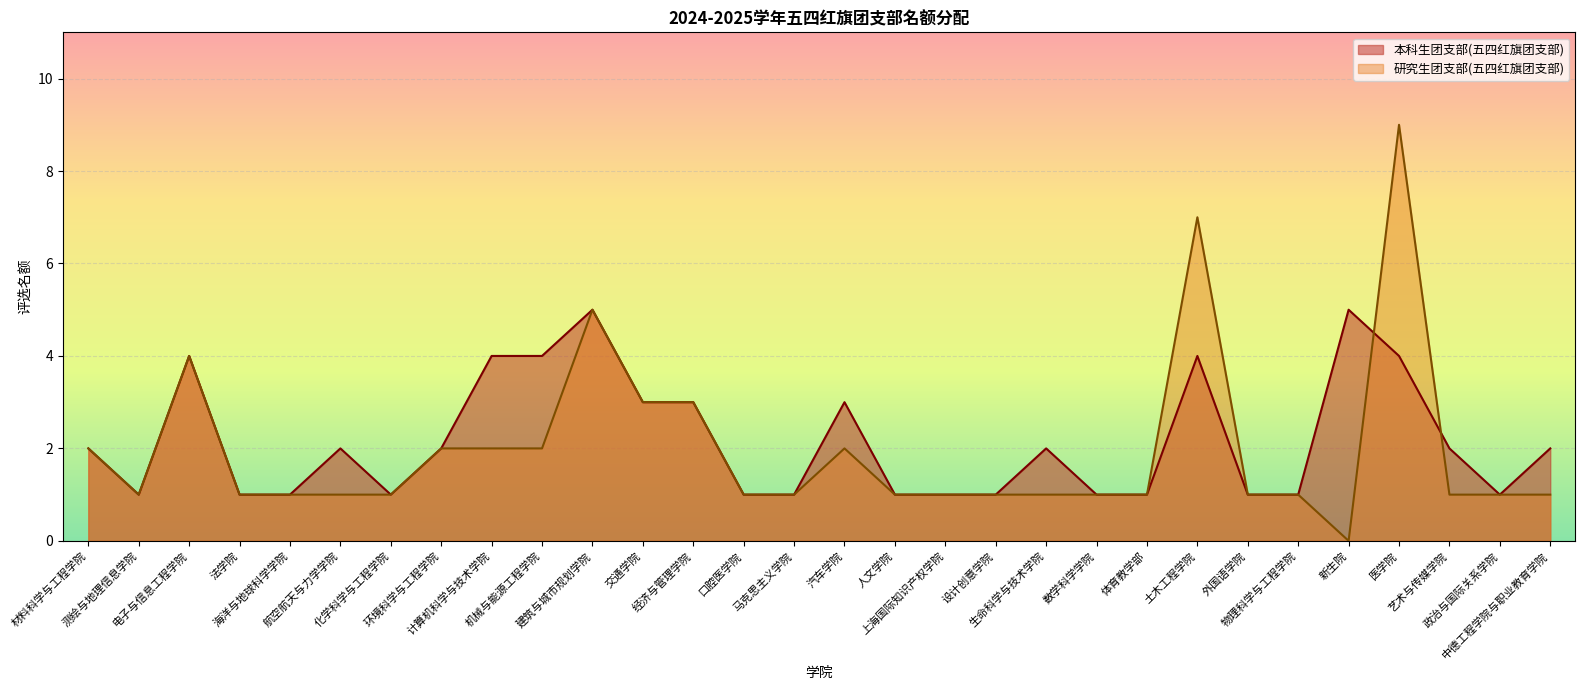

What is the maximum value shown in the chart?

9